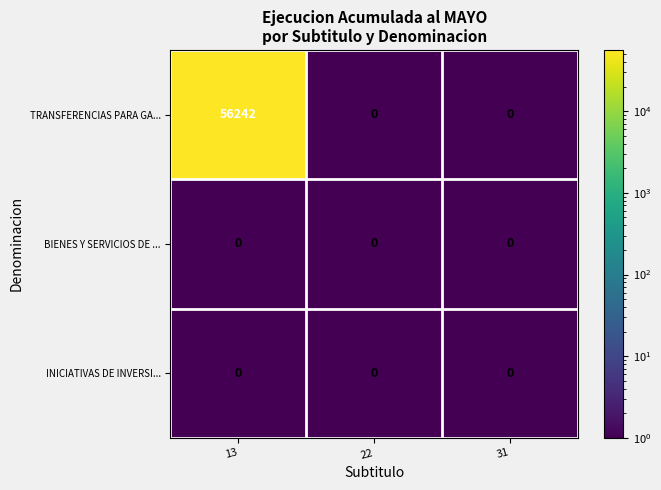

Reading left to right, list all the values displayed in this chart.

TRANSFERENCIAS PARA GA...: 56242	0	0
BIENES Y SERVICIOS DE ...: 0	0	0
INICIATIVAS DE INVERSI...: 0	0	0